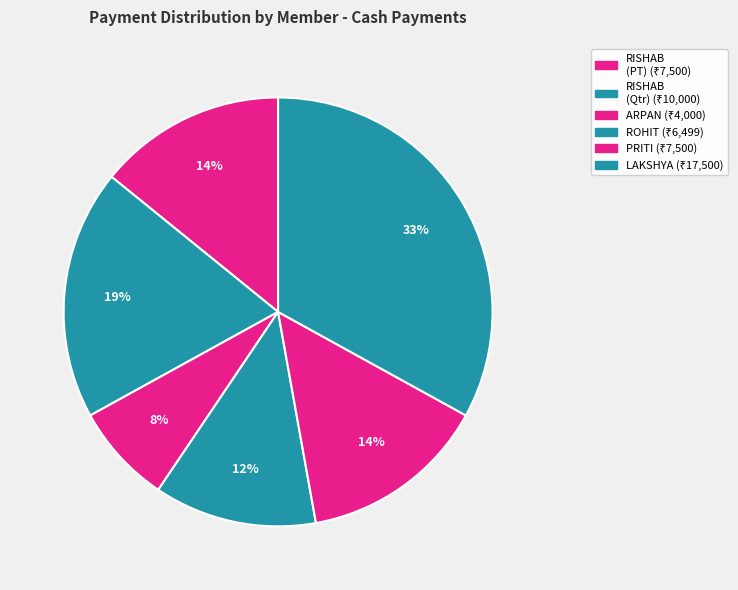

Count the number of slices in the pie.

6